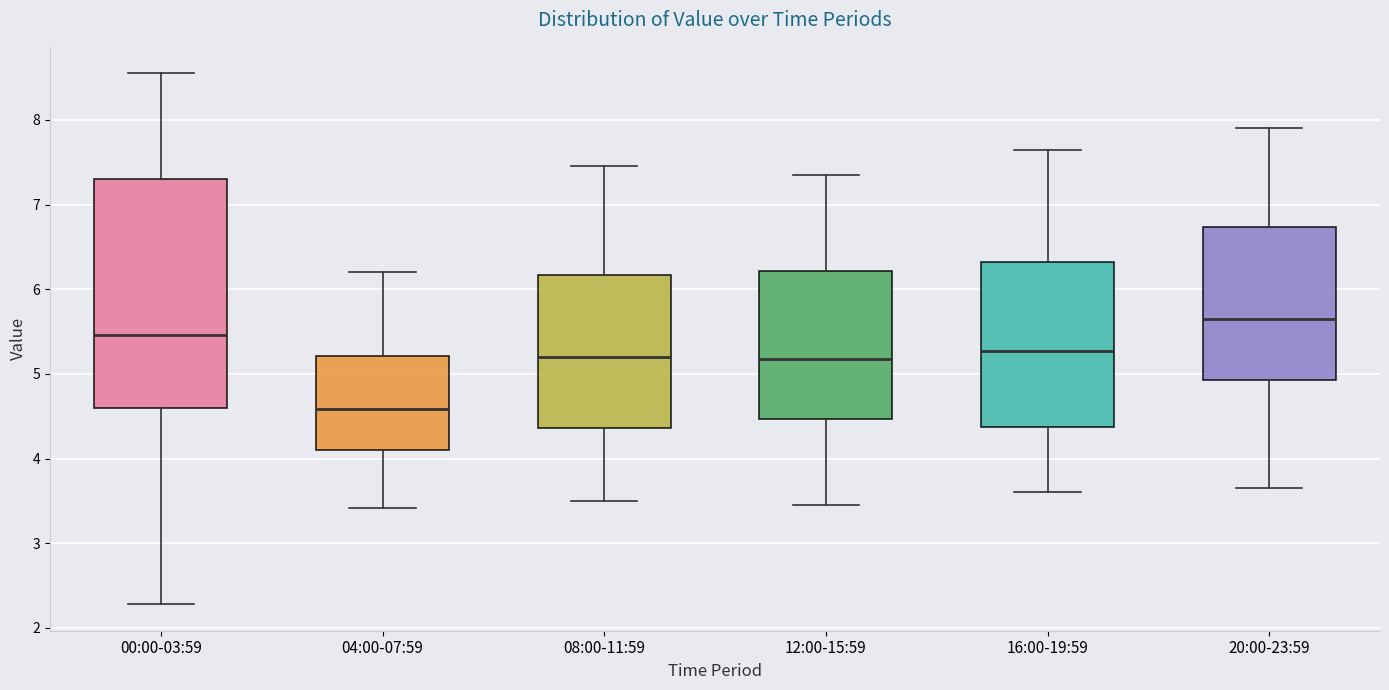

Which box has the lowest median line?

04:00-07:59